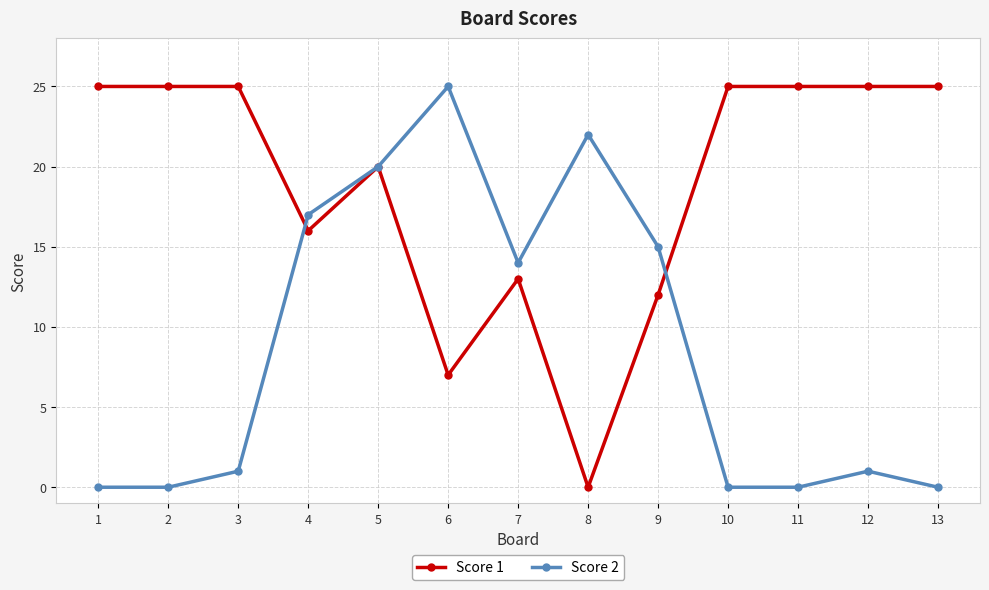

What is the value of the Score 2 point at the 4th from the left?

17